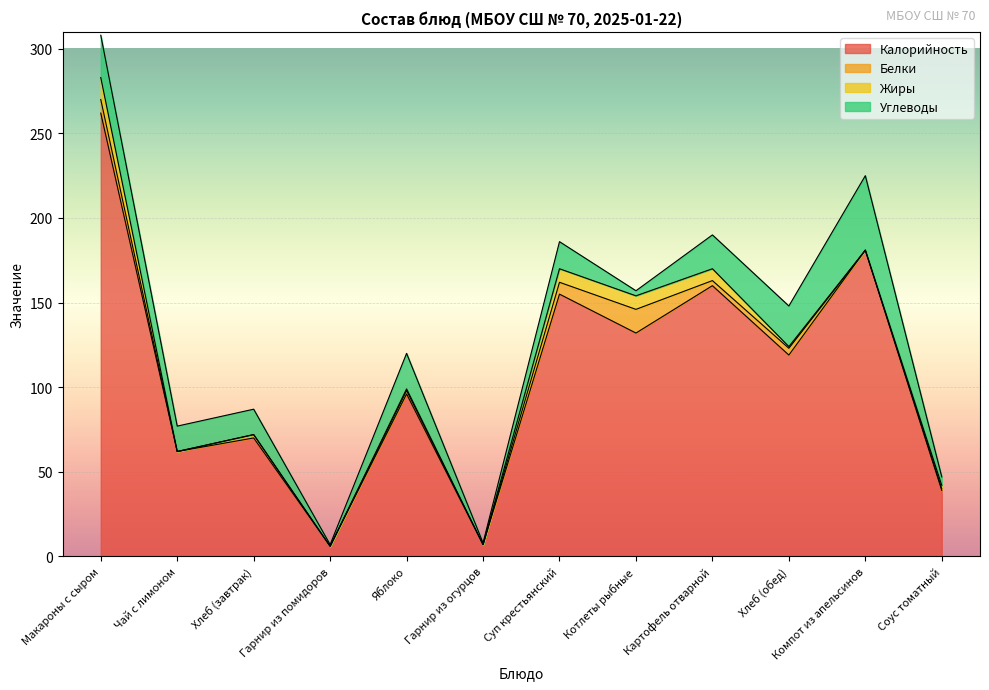

Which has a higher value, Макароны с сыром or Компот из апельсинов?

Макароны с сыром